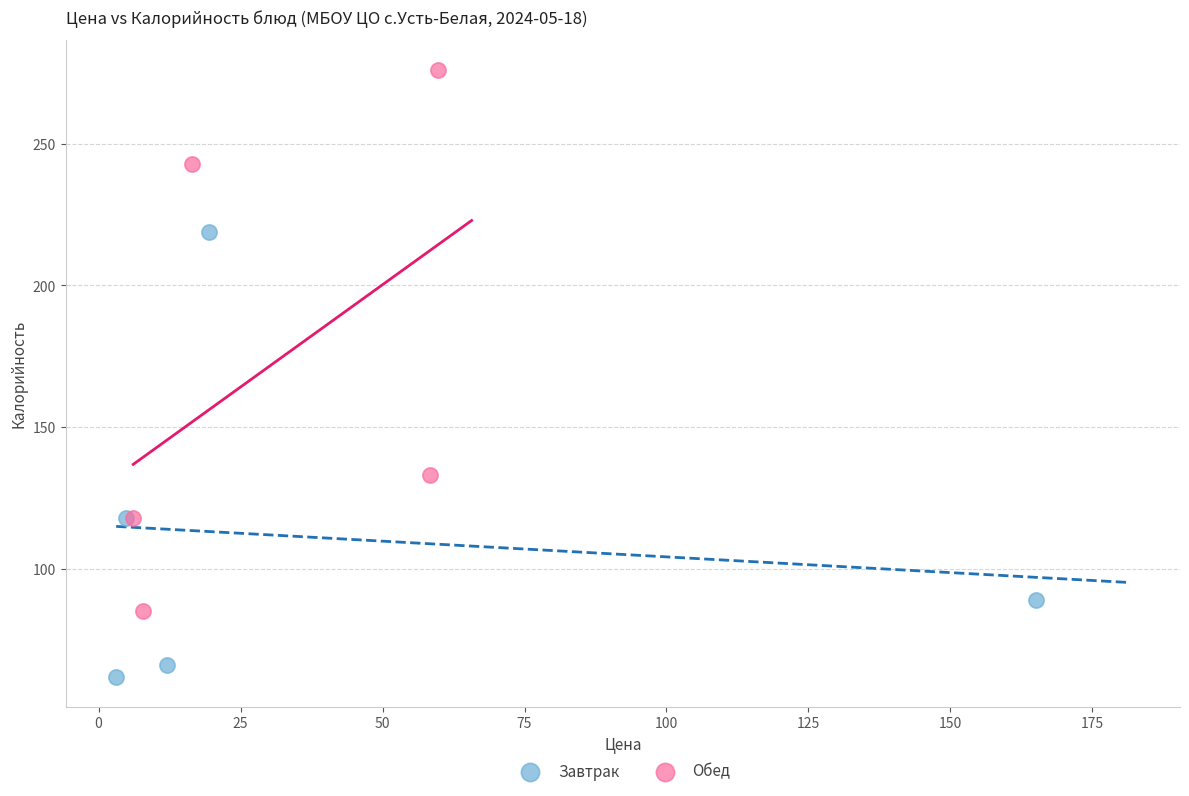

Which series reaches the minimum Y coordinate?

Завтрак